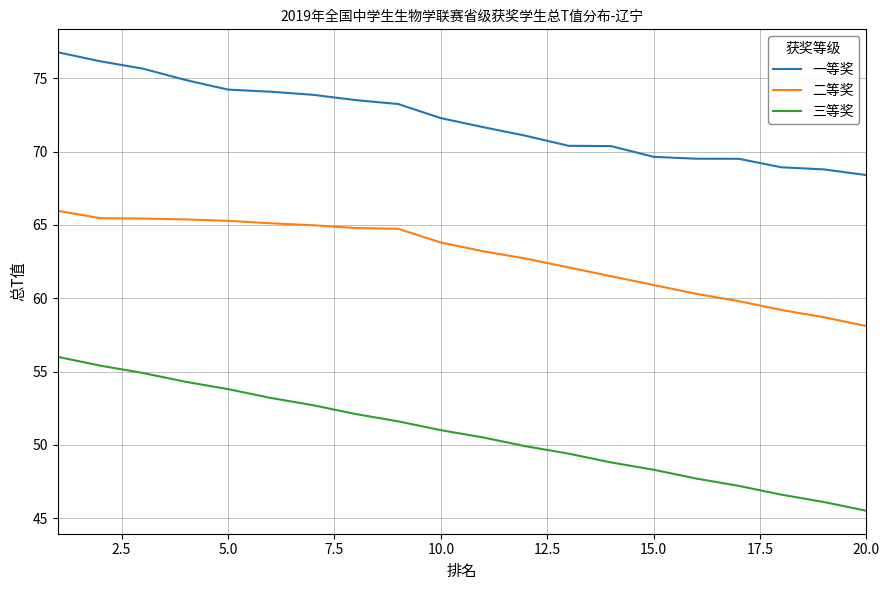

What is the difference between the maximum and minimum values in the 一等奖 series?

8.4